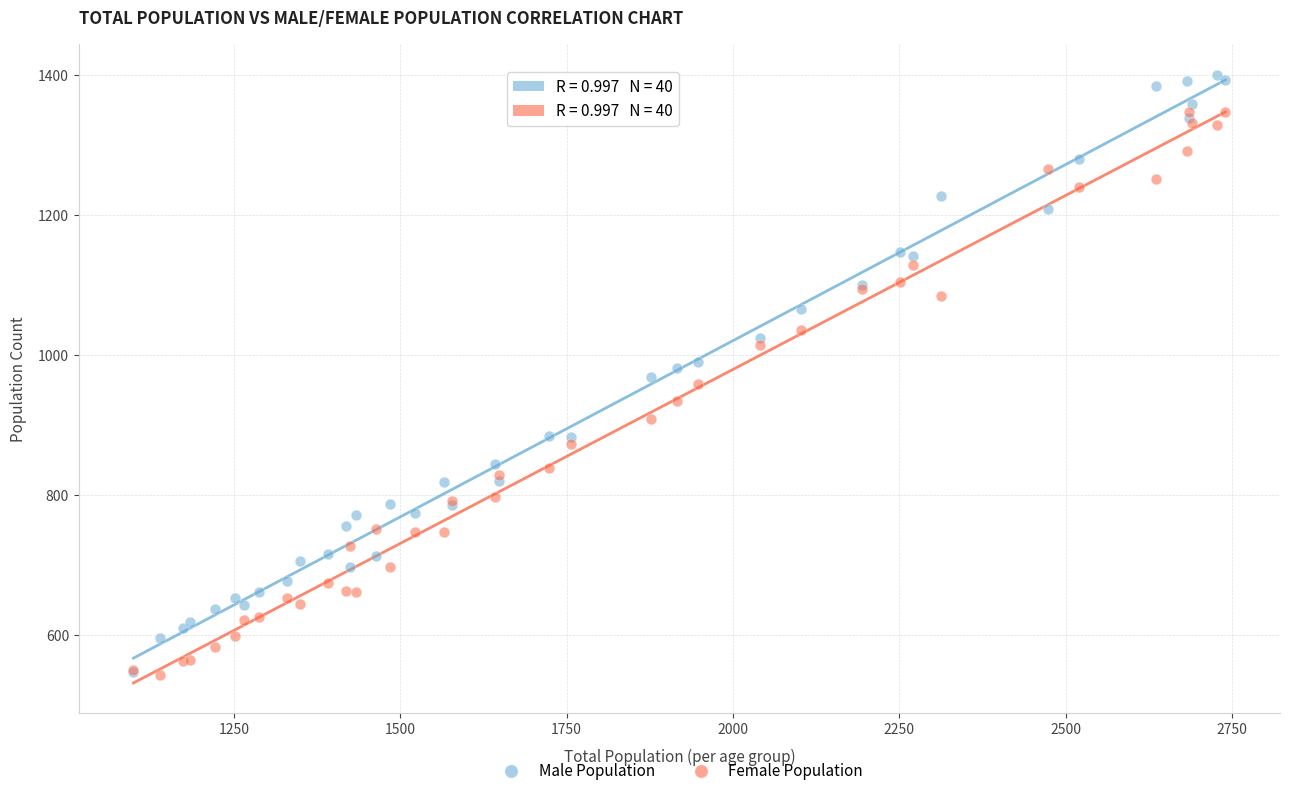

What are all the series names shown in the legend?

Male Population, Female Population